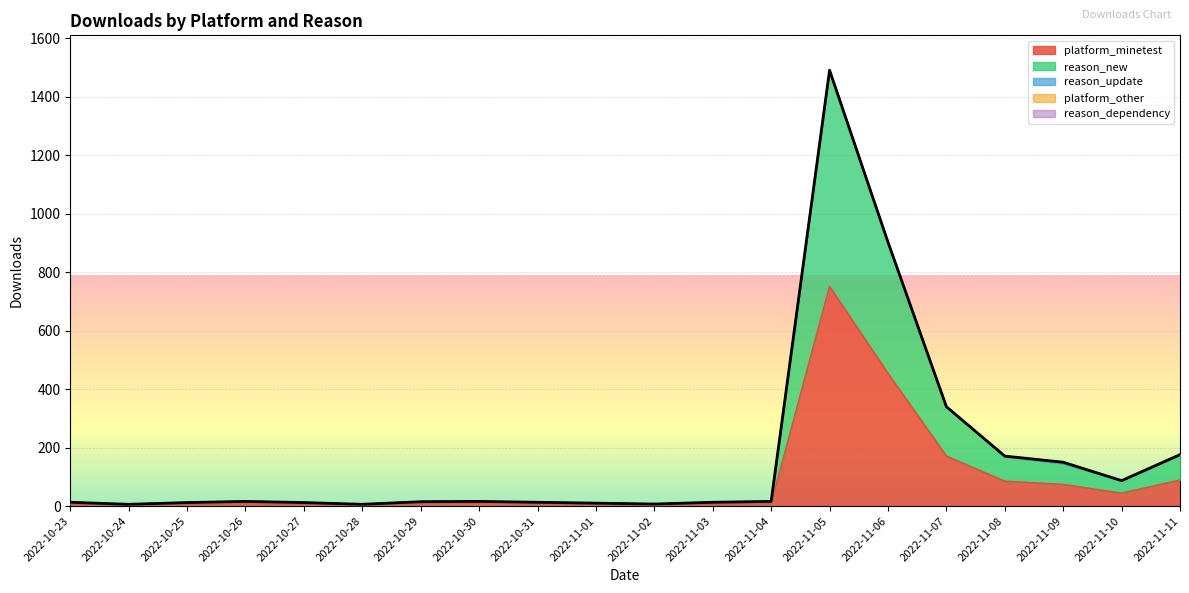

True or false: platform_minetest and reason_new intersect in this chart.

False